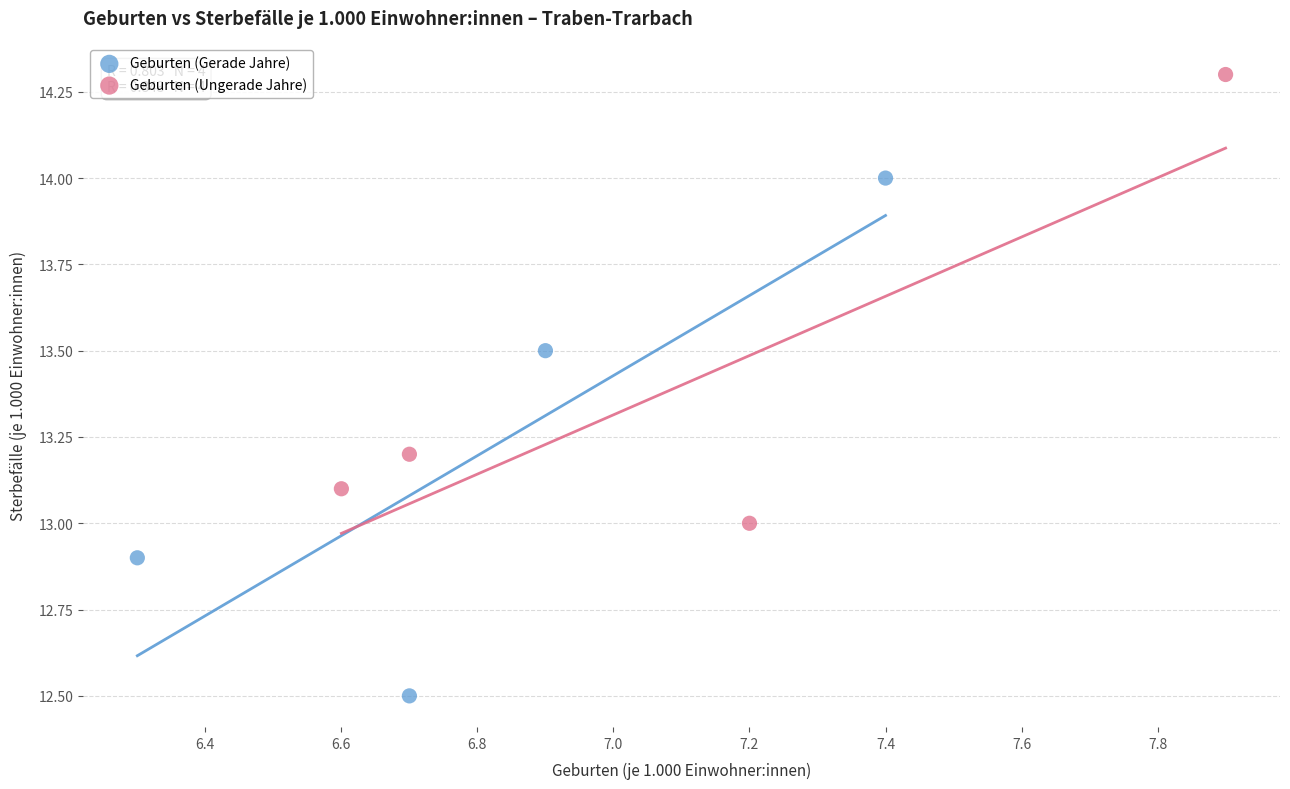

Which series has the largest Y range (max minus min)?

Geburten (Gerade Jahre)